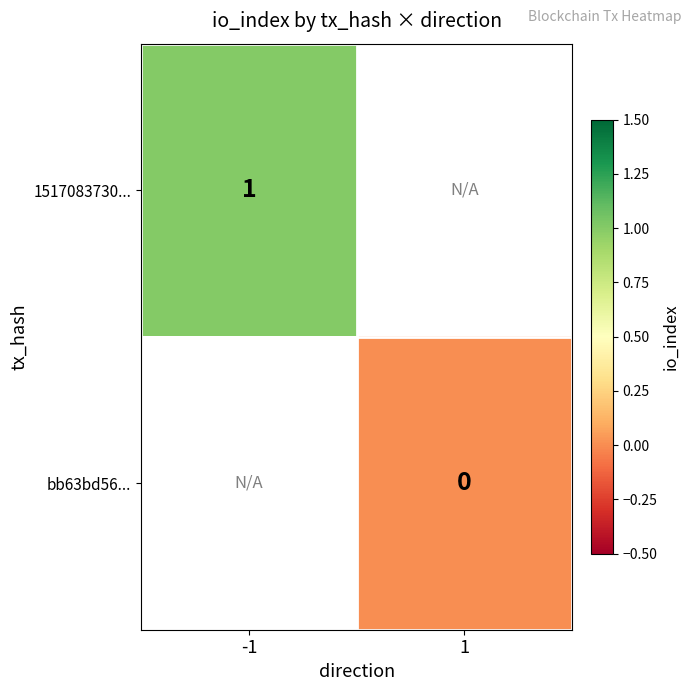

Is it true that 1517083730... equals 1 at -1?

True